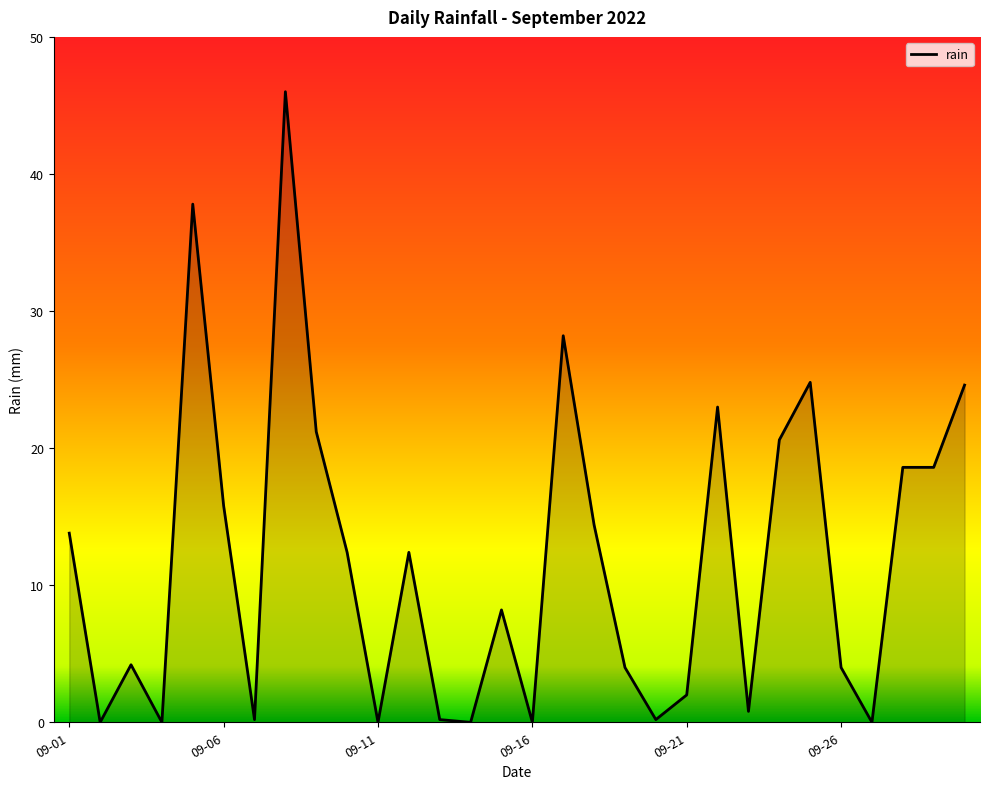

What is the maximum value shown in the chart?

46.0